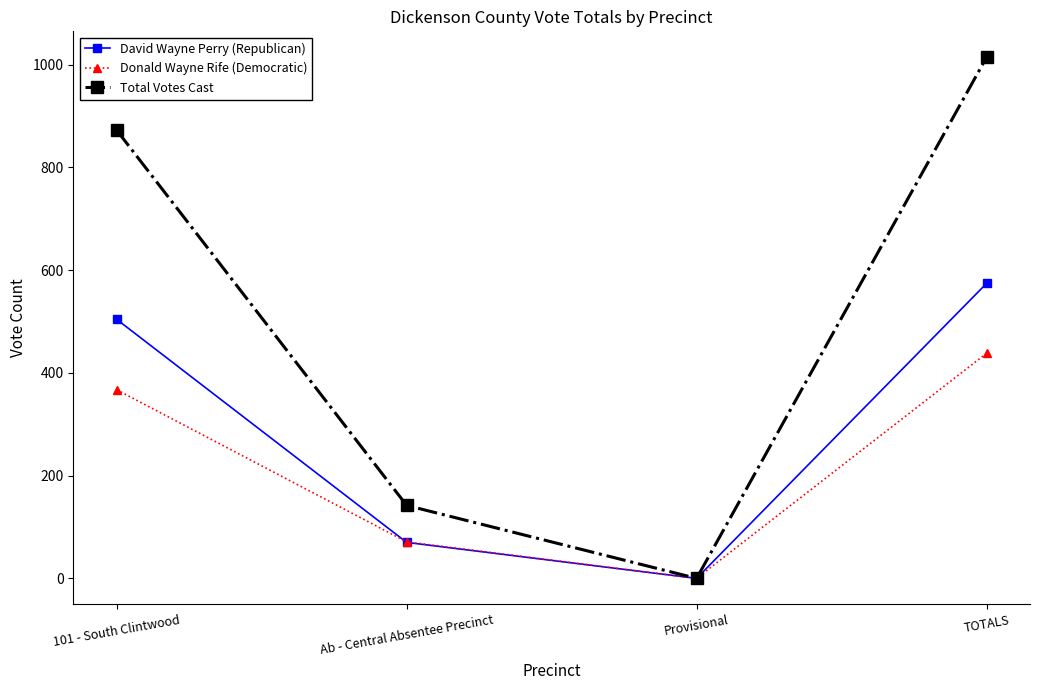

The Total Votes Cast series shows 195 at 101 - South Clintwood. True or false?

False